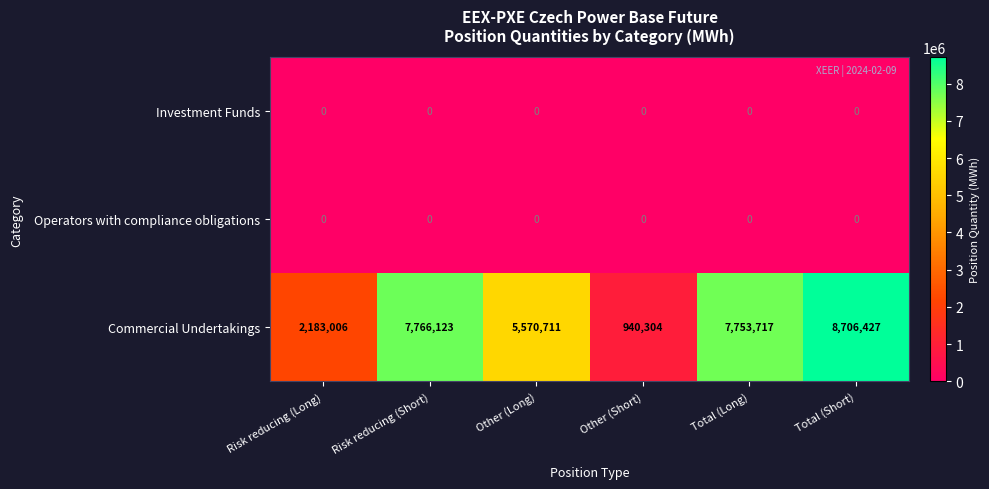

Reading right to left, extract all data points from this chart.

Investment Funds: 0	0	0	0	0	0
Operators with compliance obligations: 0	0	0	0	0	0
Commercial Undertakings: 8706427	7753717	940304	5570711	7766123	2183006